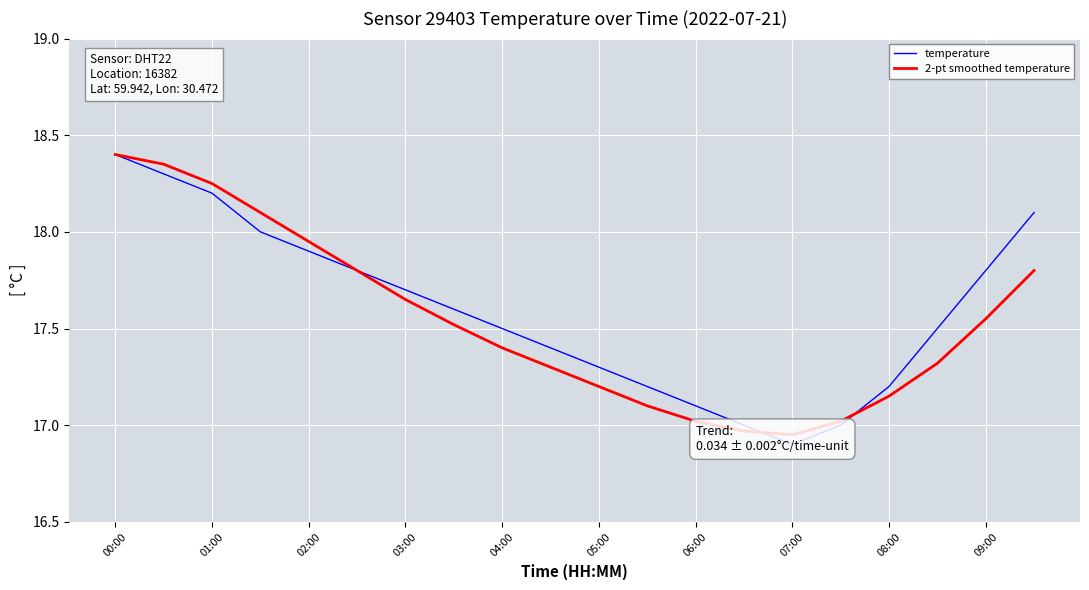

How many interior local valleys does the 2-pt smoothed temperature series have?

1